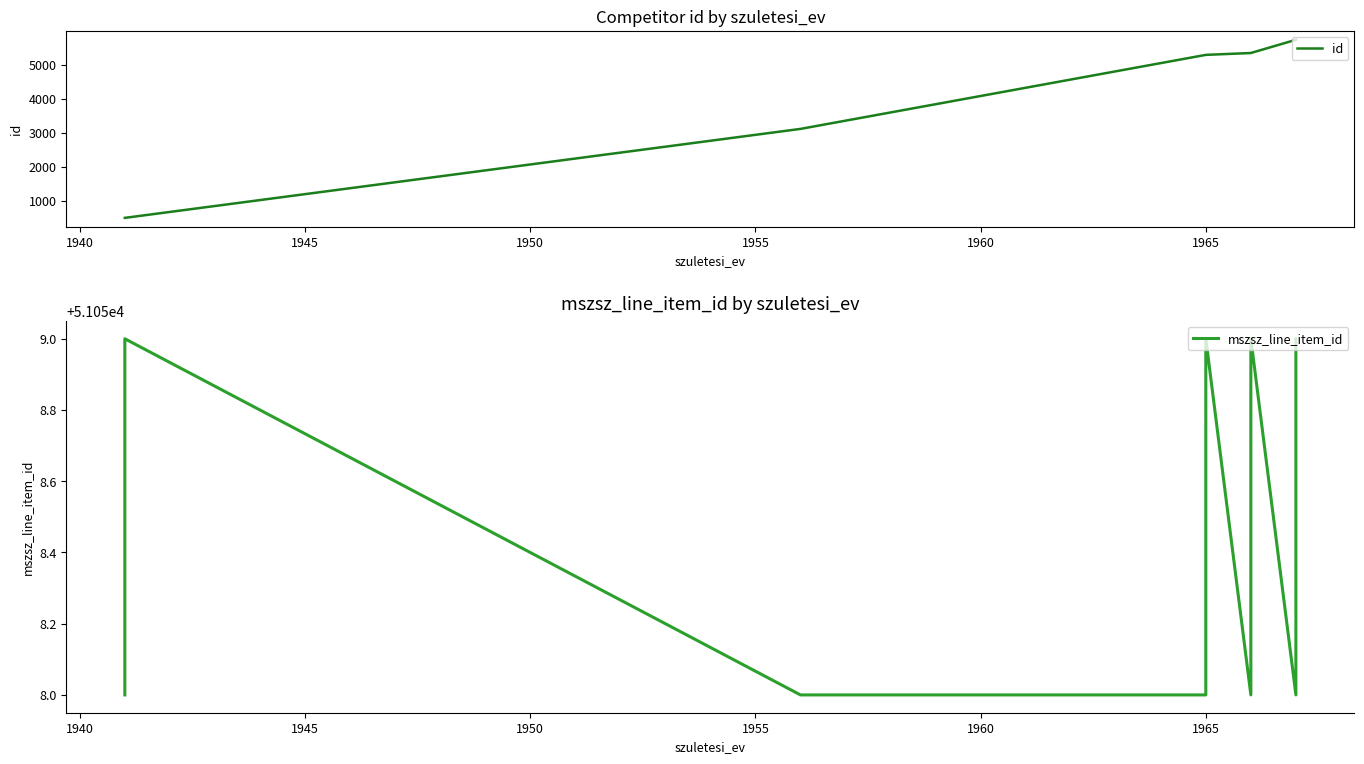

What value does the mszsz_line_item_id series have at 1945?

51058